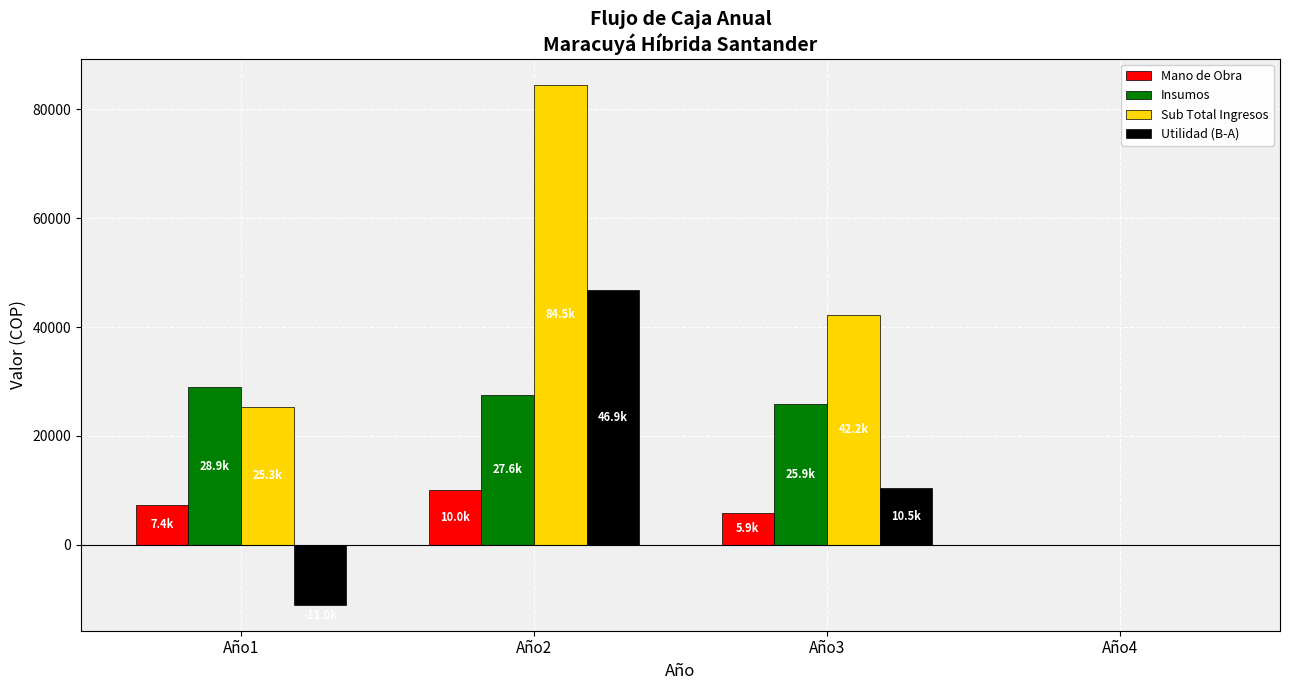

The value of Utilidad (B-A) at Año3 is 6633.7. True or false?

False